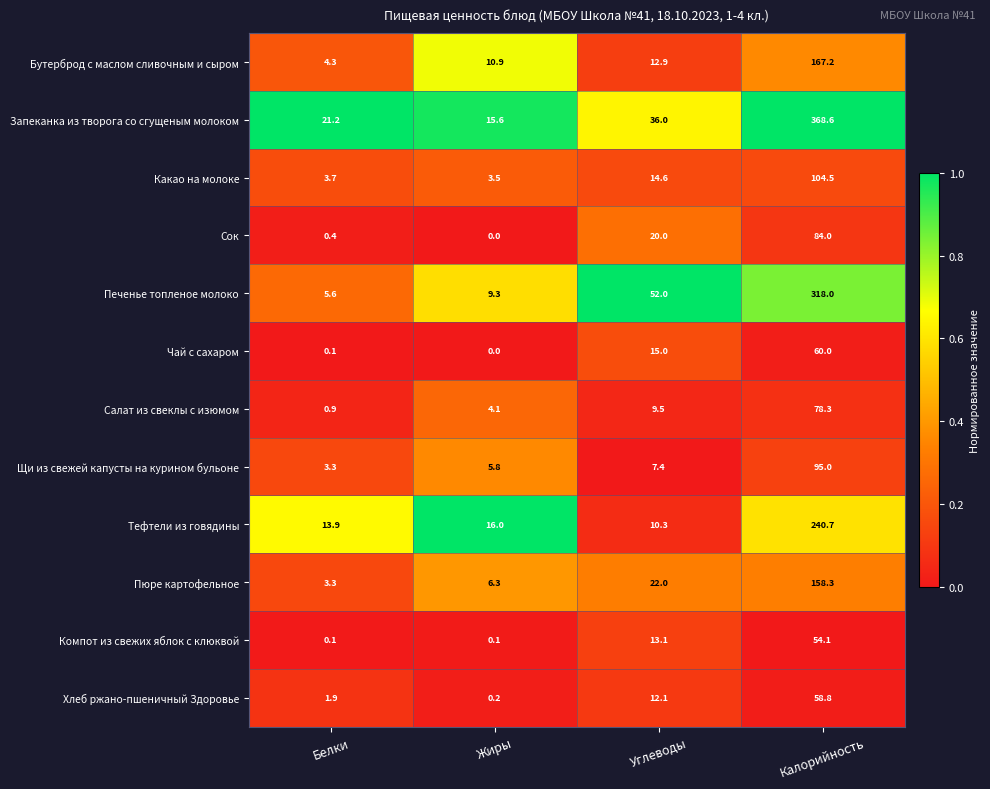

Rank the series at Калорийность from highest to lowest value.

Запеканка из творога со сгущеным молоком, Печенье топленое молоко, Тефтели из говядины, Бутерброд с маслом сливочным и сыром, Пюре картофельное, Какао на молоке, Щи из свежей капусты на курином бульоне, Сок, Салат из свеклы с изюмом, Чай с сахаром, Хлеб ржано-пшеничный Здоровье, Компот из свежих яблок с клюквой